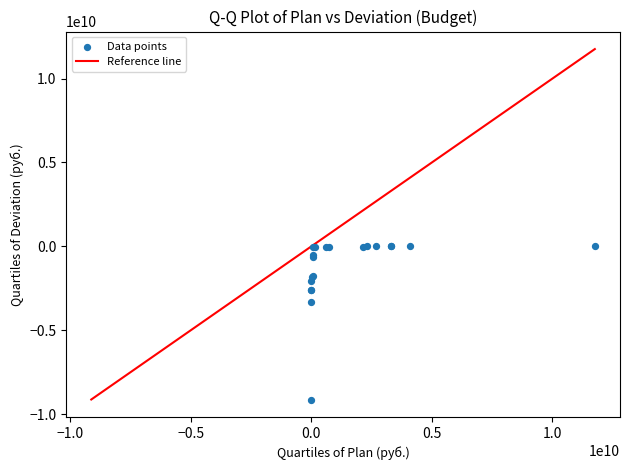

What Y value in the scatter plot is closest to -4555273753?

-3287923061.8